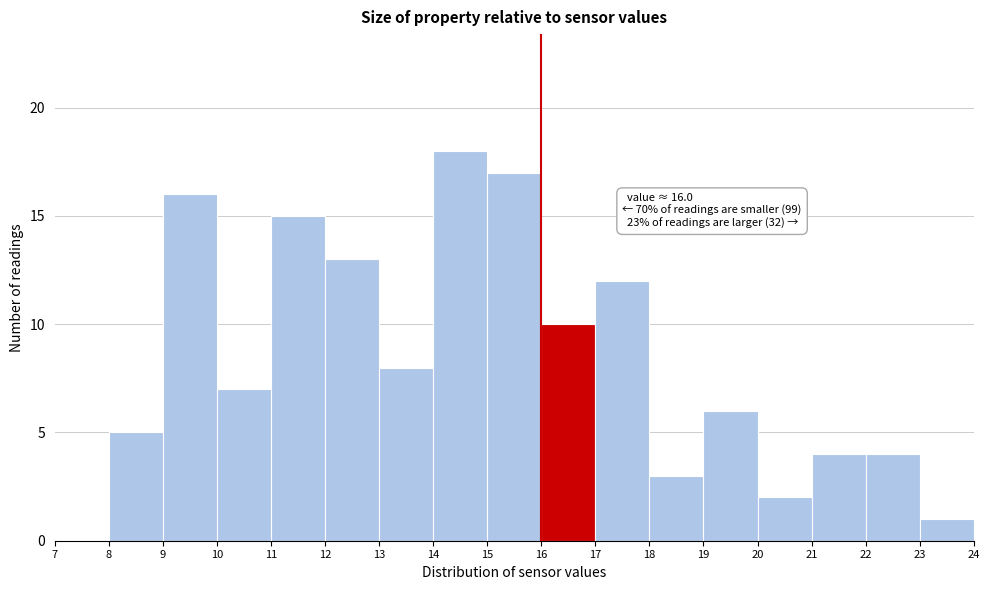

Over which range of the x-axis is the bar tallest?

14 to 15